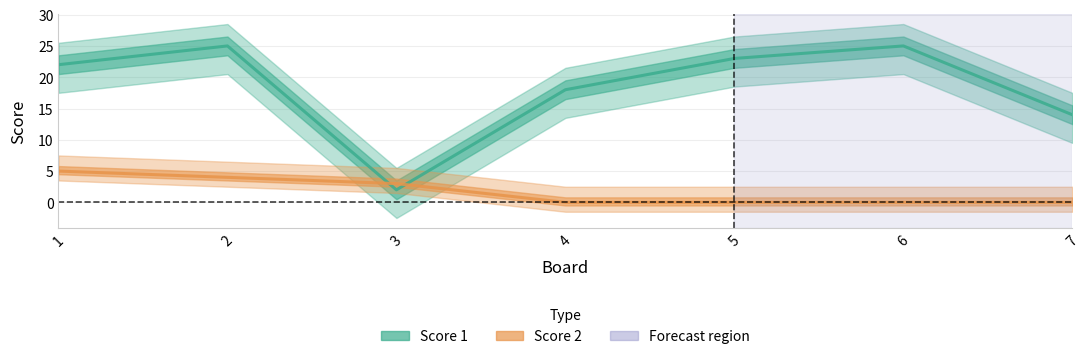

What is the sum of all Score 2 values?

12